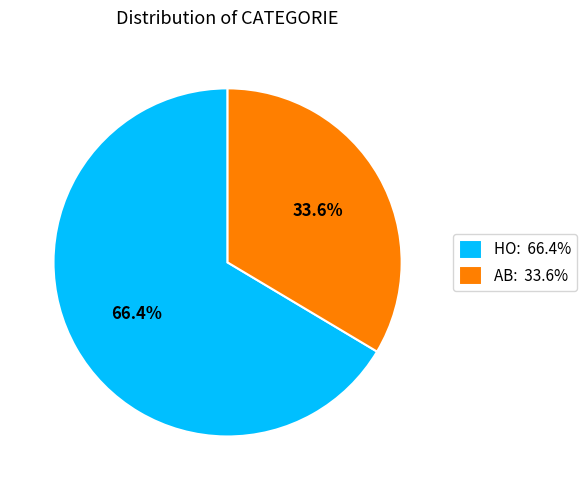

Which has a higher value, HO or AB?

HO